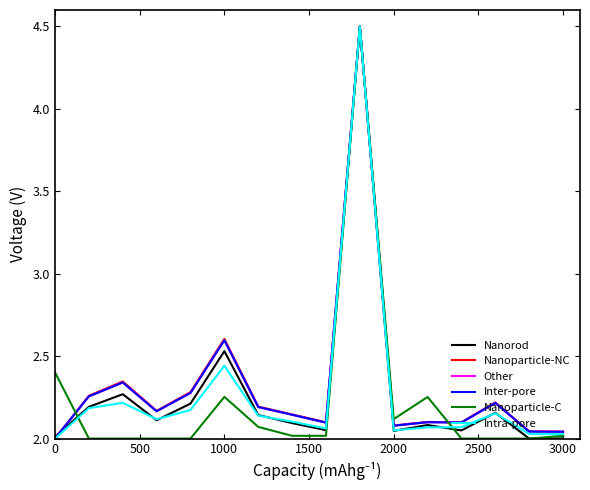

What is the greatest value displayed?

4.5